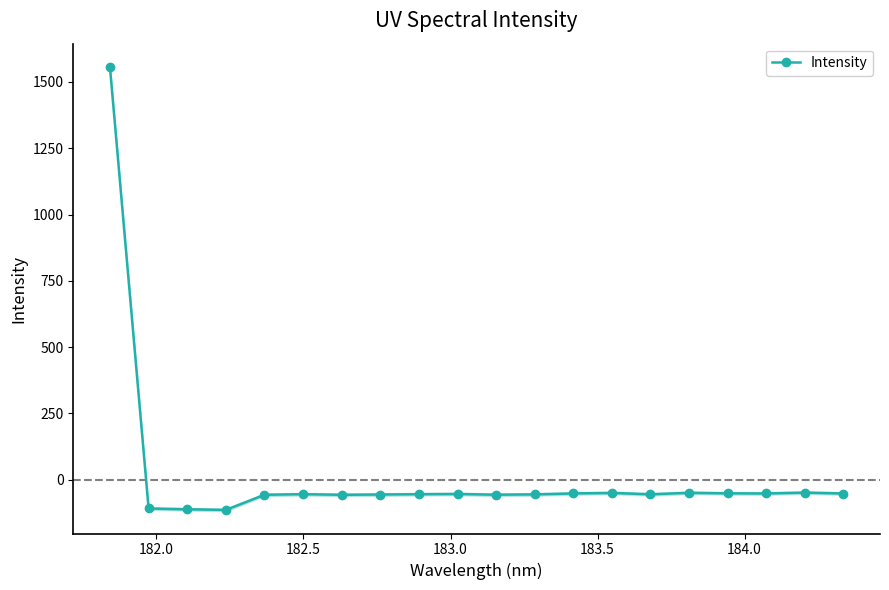

True or false: Intensity has more than 0 points higher than both neighbors.

True